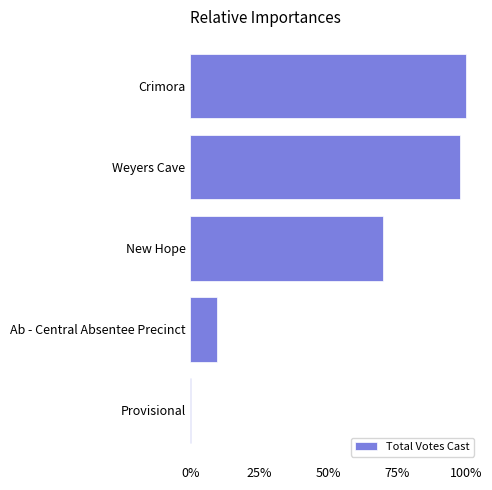

Are the bars horizontal?

Yes